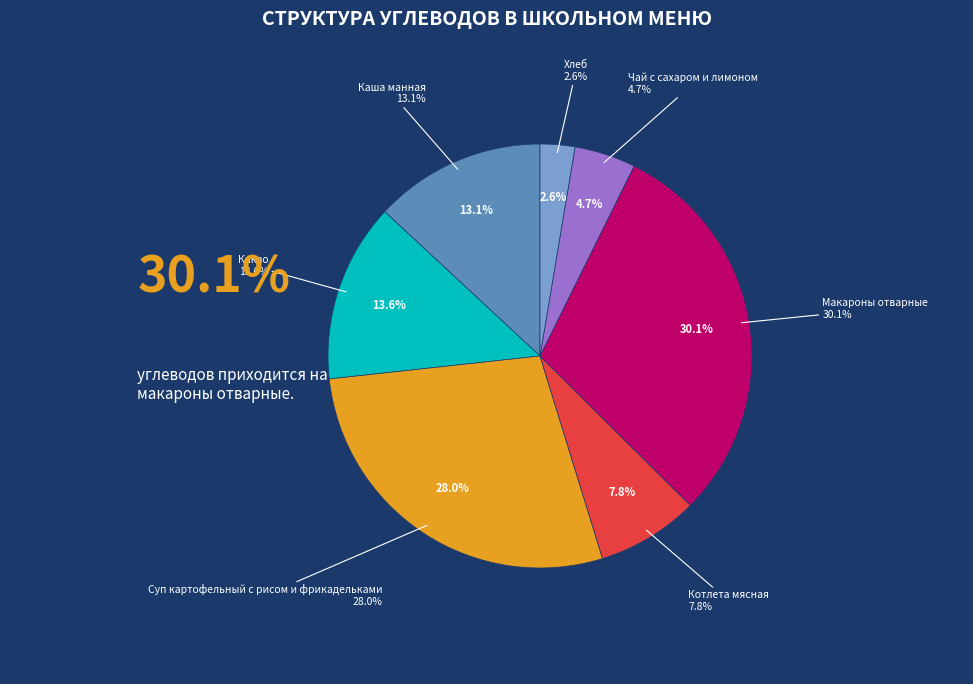

True or false: Макароны отварные accounts for 30% of the total.

True